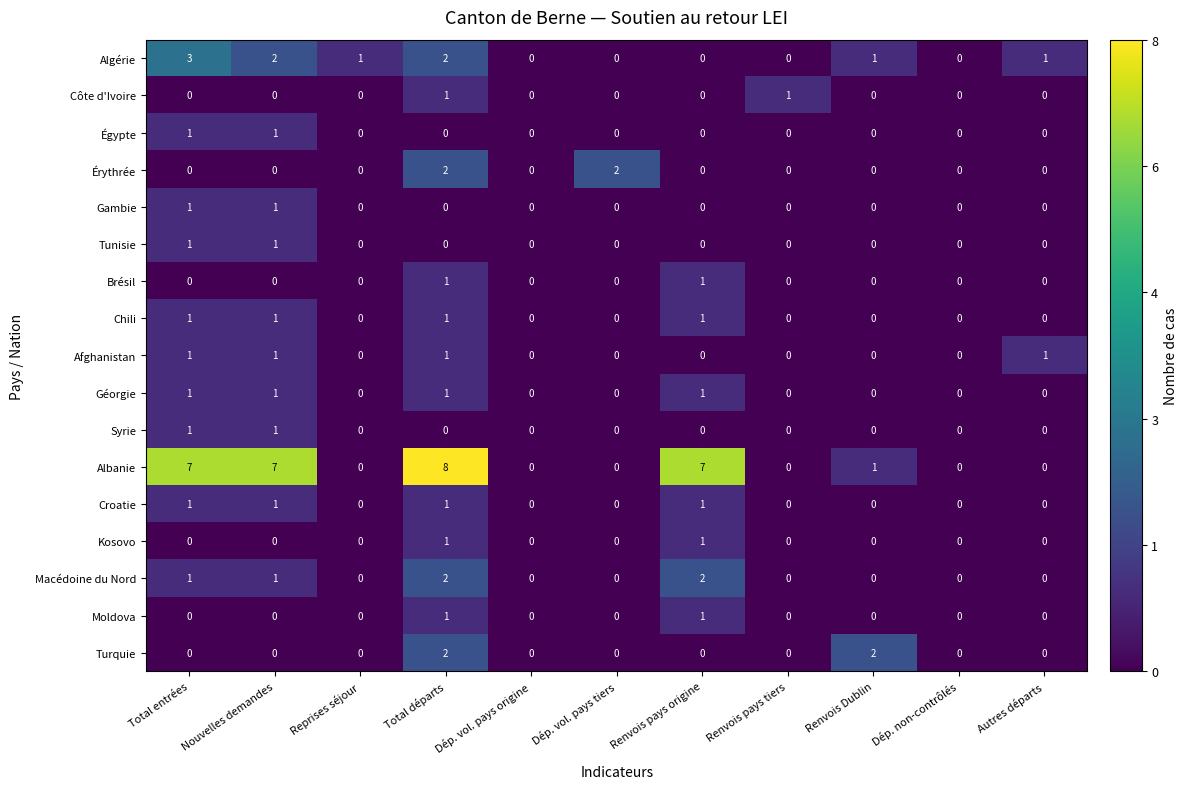

Which series has the largest range (max minus min)?

Albanie